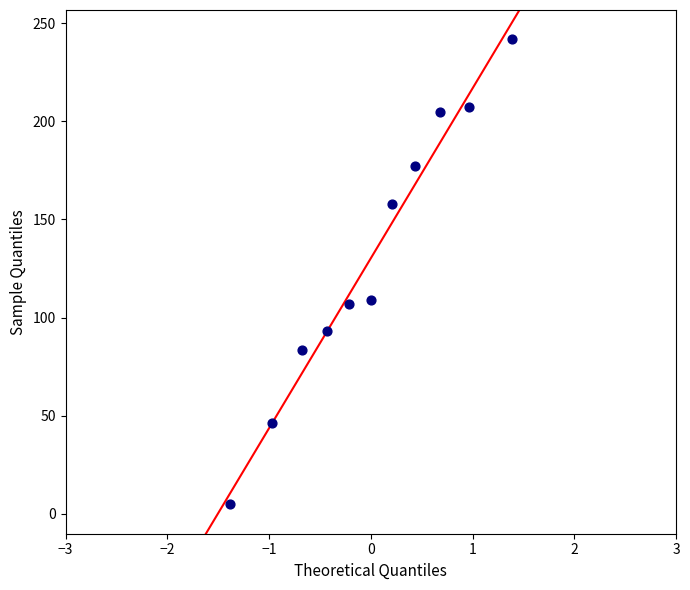

What is the range of Y values (max minus min)?

237.0